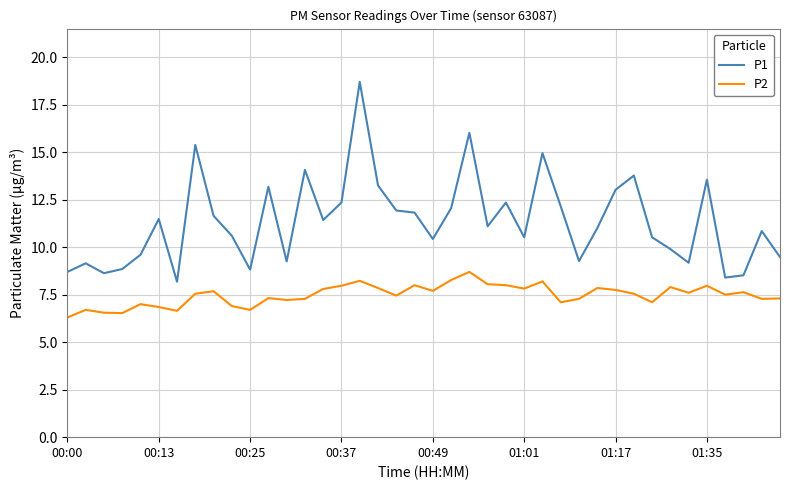

Which series has the largest total across all categories?

P1